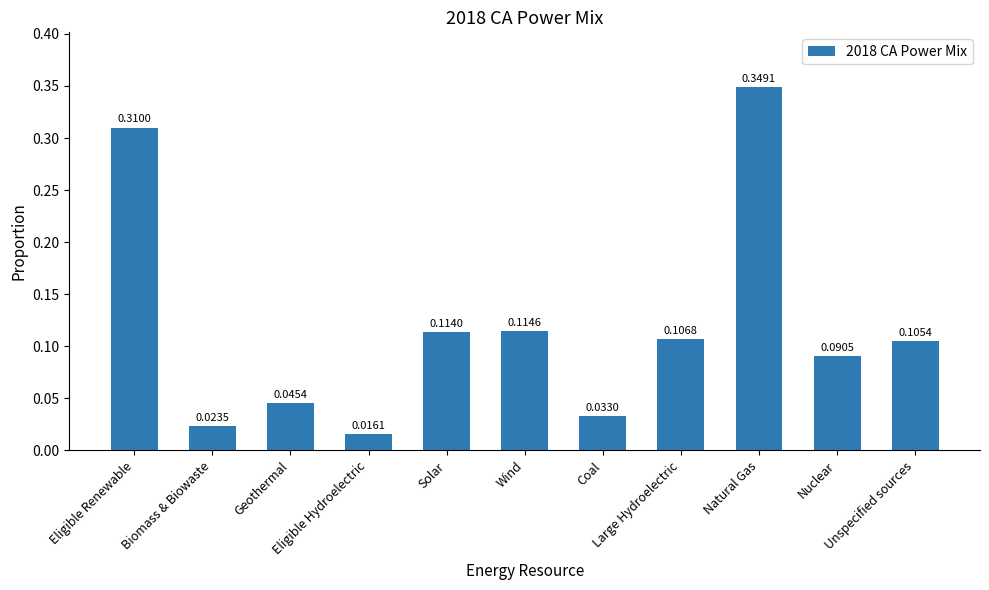

How many bars are there in total?

11